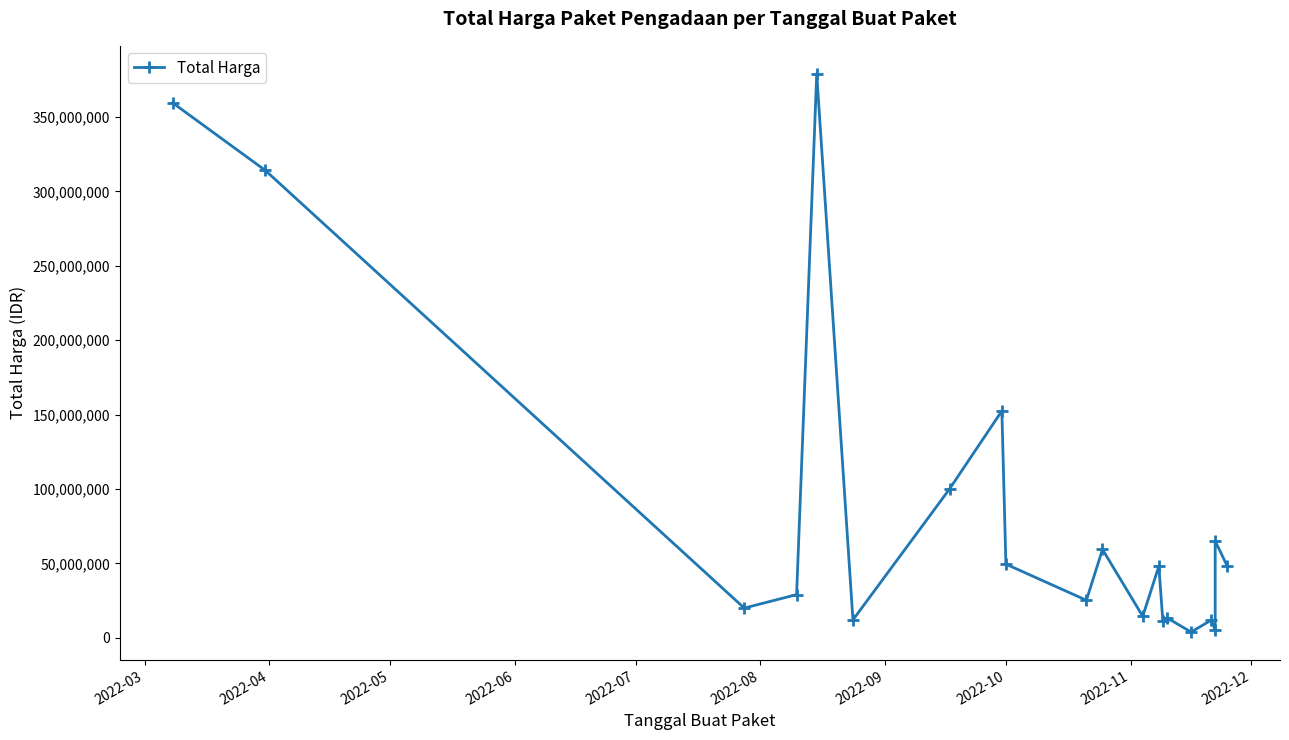

What is the difference between the maximum and second lowest values?

373982000